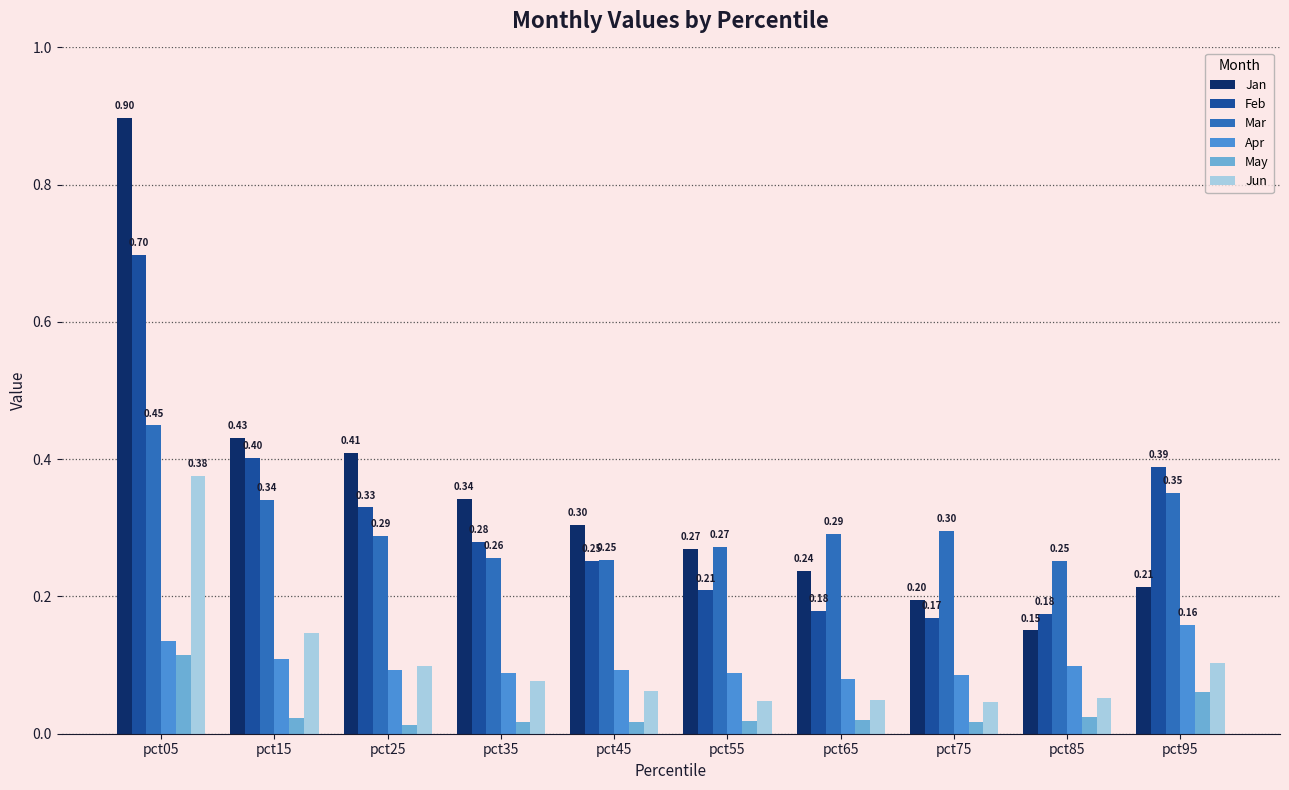

What is the sum of all Jan values?

3.5